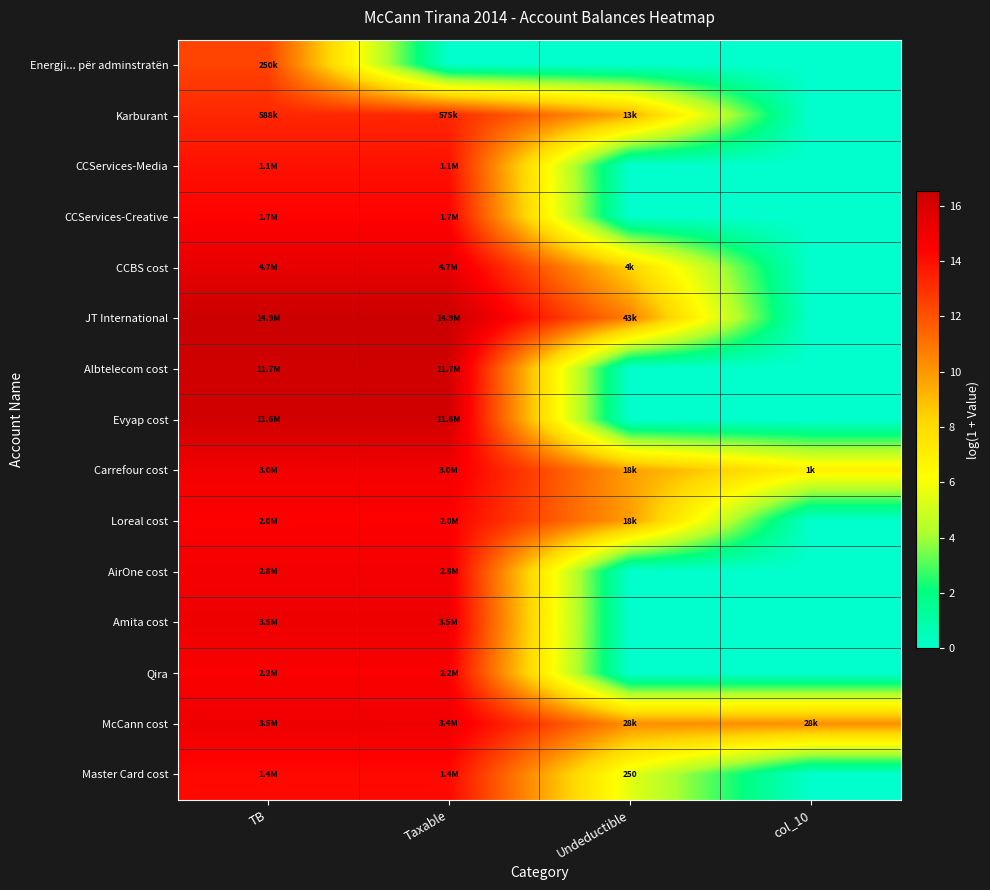

Where is Karburant nearest to the value 6?

Undeductible